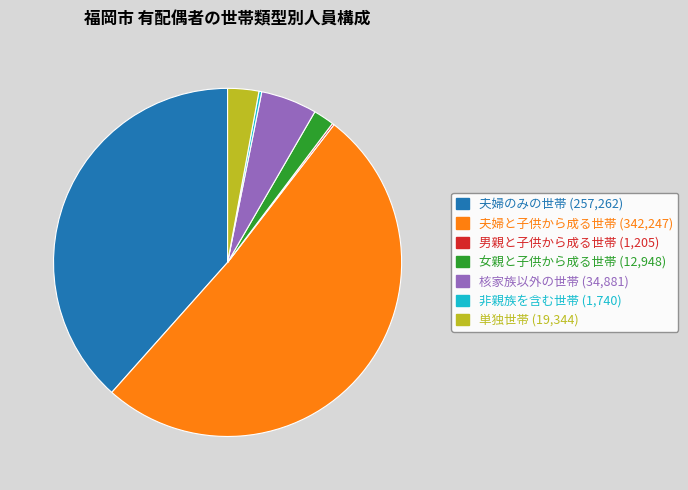

Is there a majority slice in this chart?

Yes